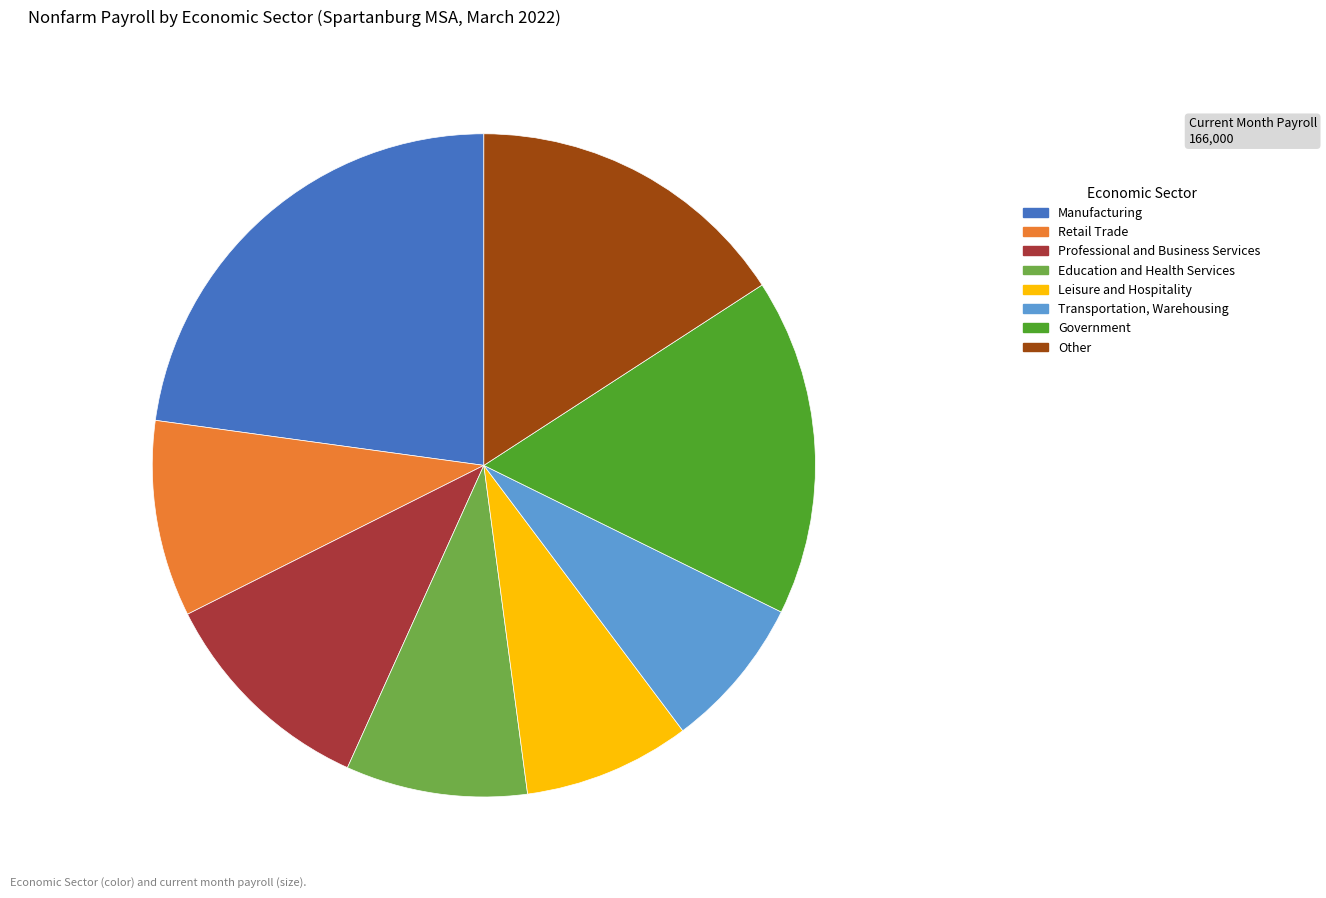

Do Education and Health Services and Professional and Business Services together represent more than half of the pie?

No